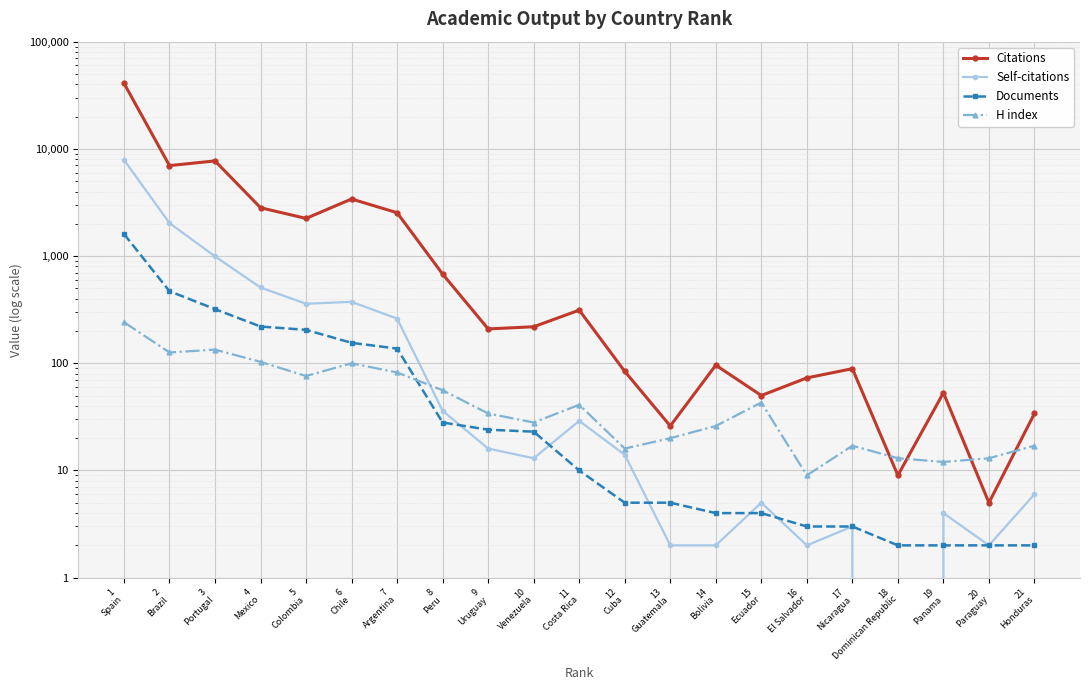

What is the maximum value shown in the chart?

41000